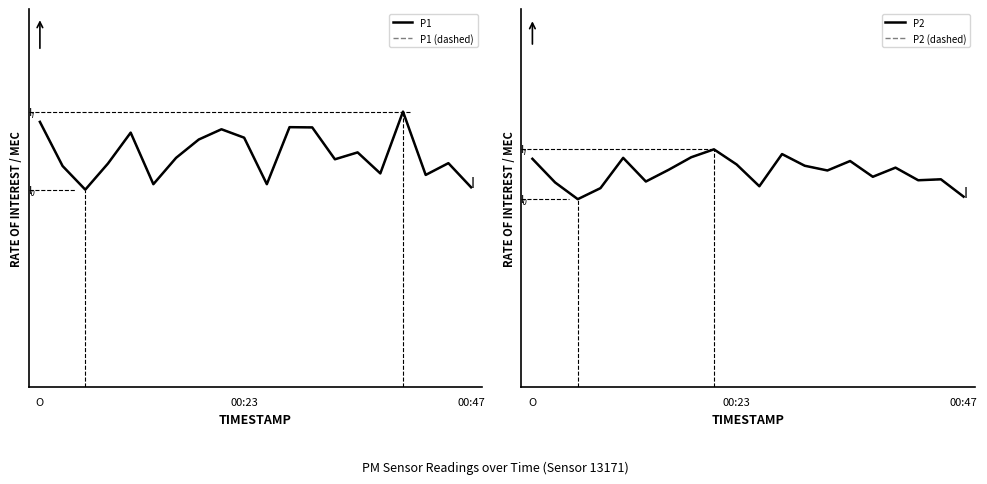

Reading left to right, list all the values displayed in this chart.

P1: 31.6	26.3	23.5	26.6	30.3	24.2	27.3	29.5	30.7	29.7	24.2	30.9	30.9	27.1	27.9	25.4	32.8	25.3	26.7	23.8
P1 (dashed): 31.6	26.3	23.5	26.6	30.3	24.2	27.3	29.5	30.7	29.7	24.2	30.9	30.9	27.1	27.9	25.4	32.8	25.3	26.7	23.8
P2: 7.2	6.5	6.0	6.3	7.3	6.5	6.9	7.3	7.5	7.1	6.4	7.4	7.0	6.9	7.2	6.7	7.0	6.6	6.6	6.0
P2 (dashed): 7.2	6.5	6.0	6.3	7.3	6.5	6.9	7.3	7.5	7.1	6.4	7.4	7.0	6.9	7.2	6.7	7.0	6.6	6.6	6.0